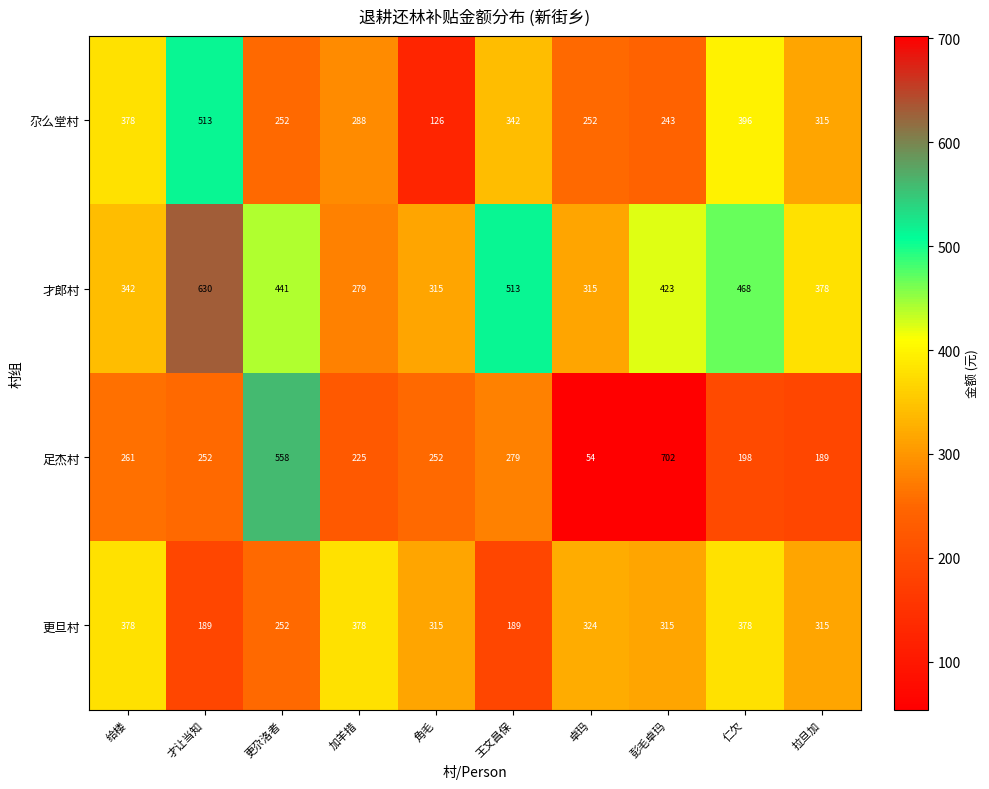

What is the sum of all 才郎村 values?

4104